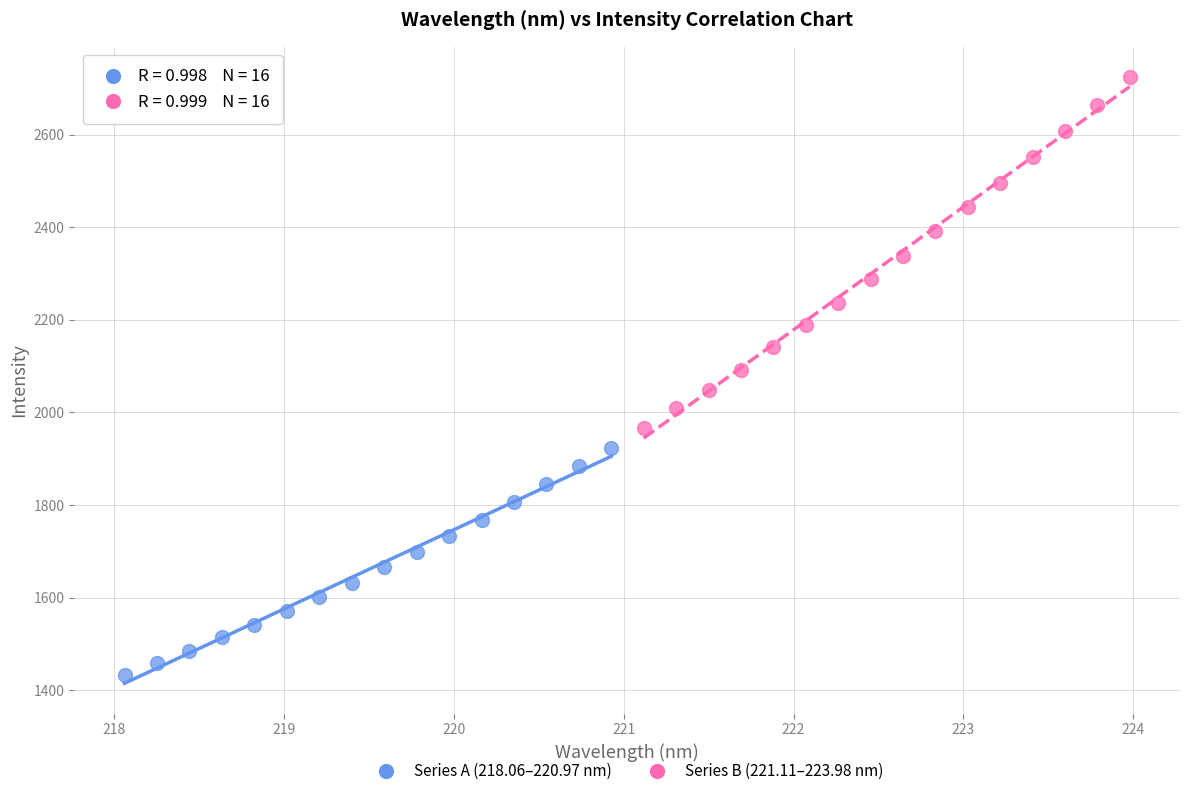

Which series contains the highest Y value?

Series B (221.11–223.98 nm)